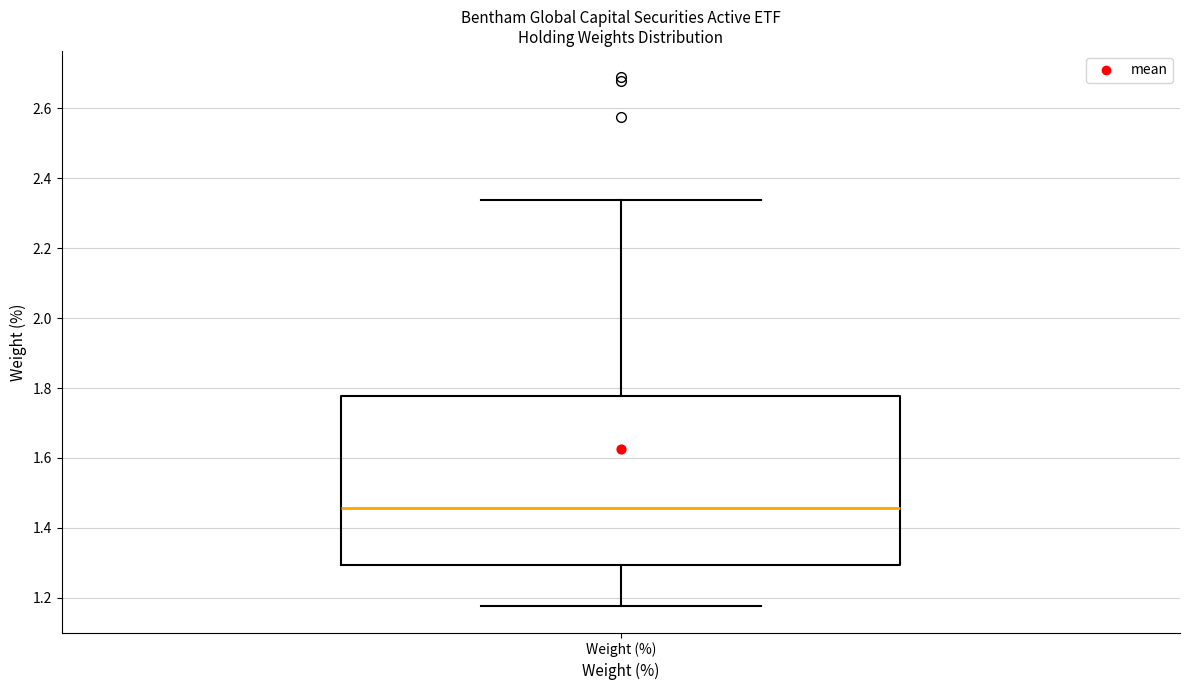

Where does the lower whisker of the box for Weight (%) end on the y-axis? The values are not printed on the chart, so give them approximately, as read against the axis.

1.18